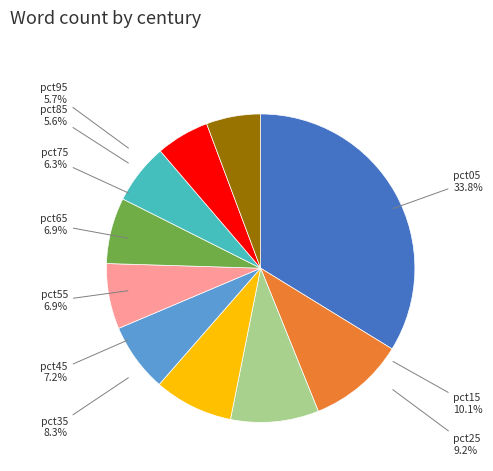

What is the smallest slice in the pie chart?

pct85